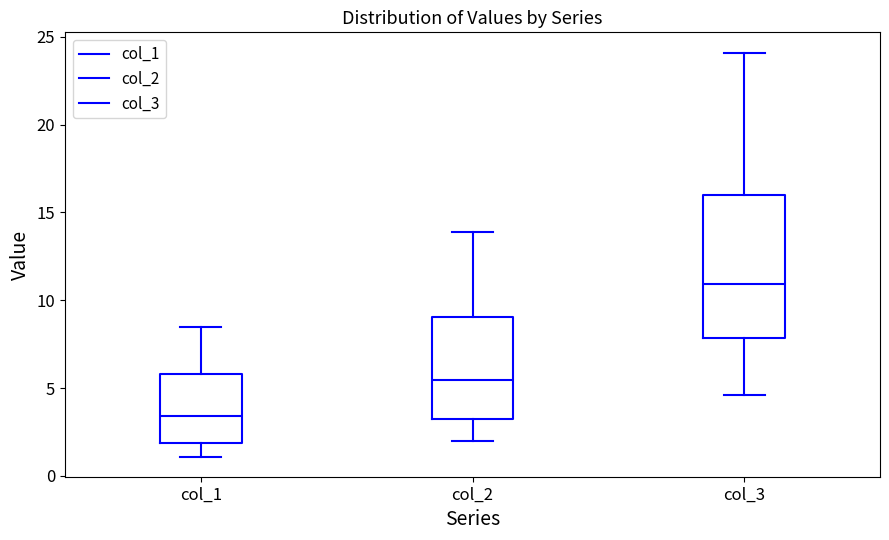

Reading left to right, transcribe this box plot: for each box, give where its median line is, the range the box spans, and where its two whiskers end, as read against the y-axis. The values are not printed on the chart, so give them approximately, as read against the axis.

col_1: median 3.5, box 2.0 to 6.0, whiskers 1.0 to 8.5
col_2: median 5.5, box 3.5 to 9.0, whiskers 2.0 to 14.0
col_3: median 11.0, box 8.0 to 16.0, whiskers 4.5 to 24.0